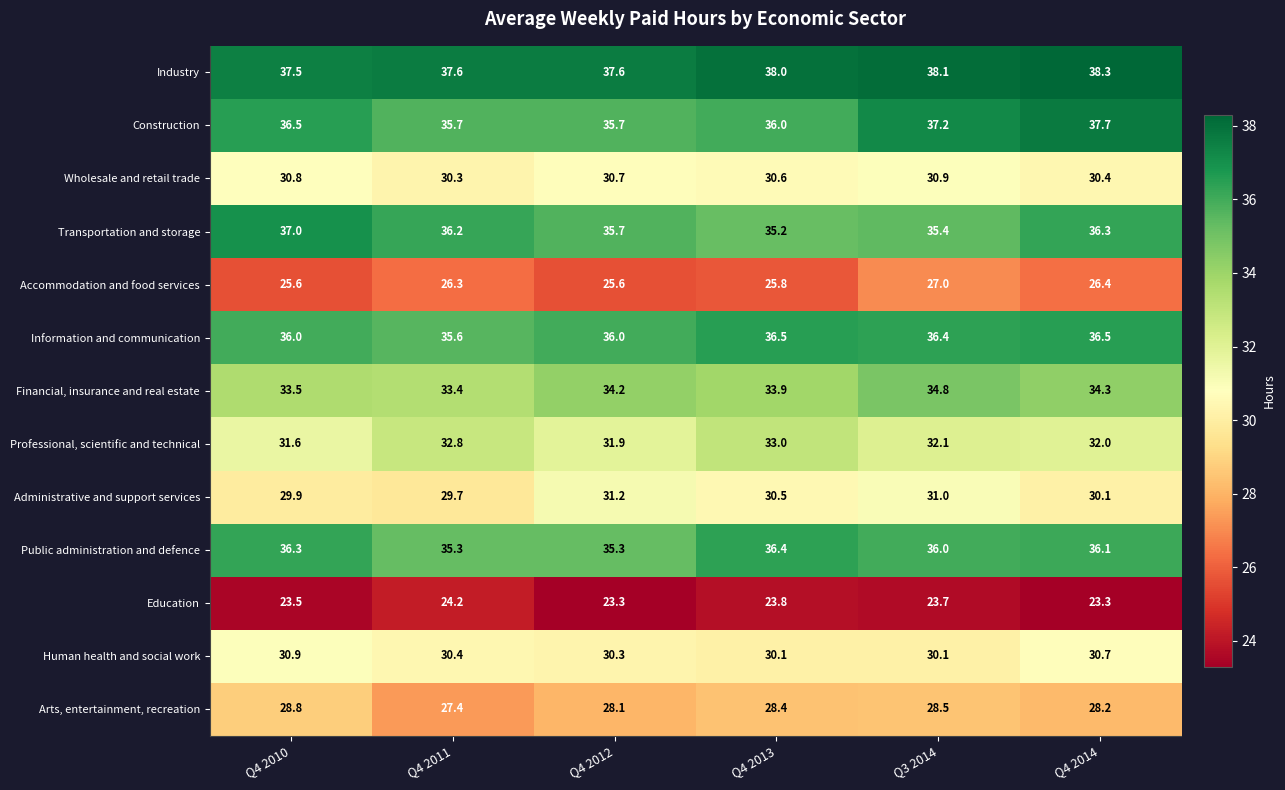

What is the difference between the highest and lowest values at Q4 2014?

15.0